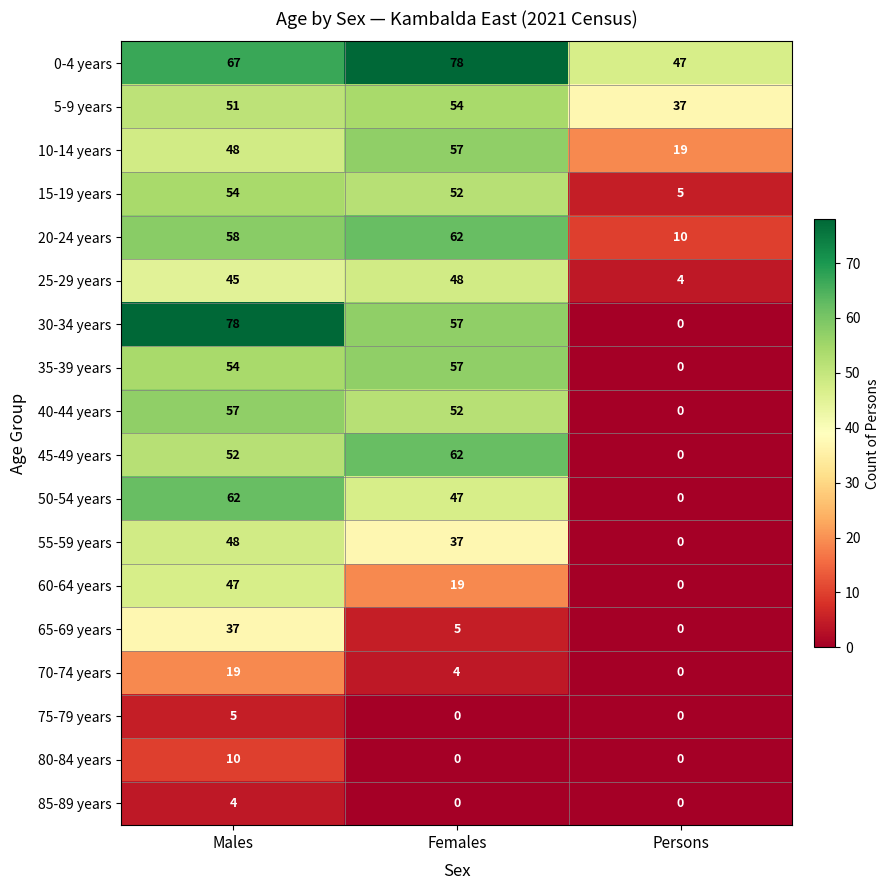

What is the spread (max minus min) of values at Persons?

47